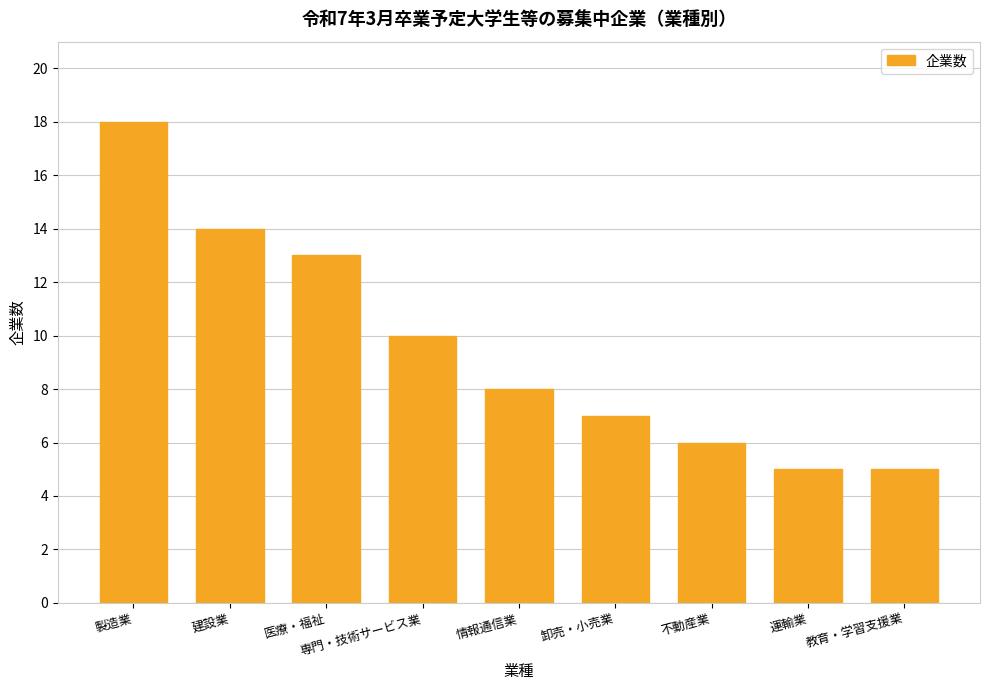

Does the chart contain any negative values?

No